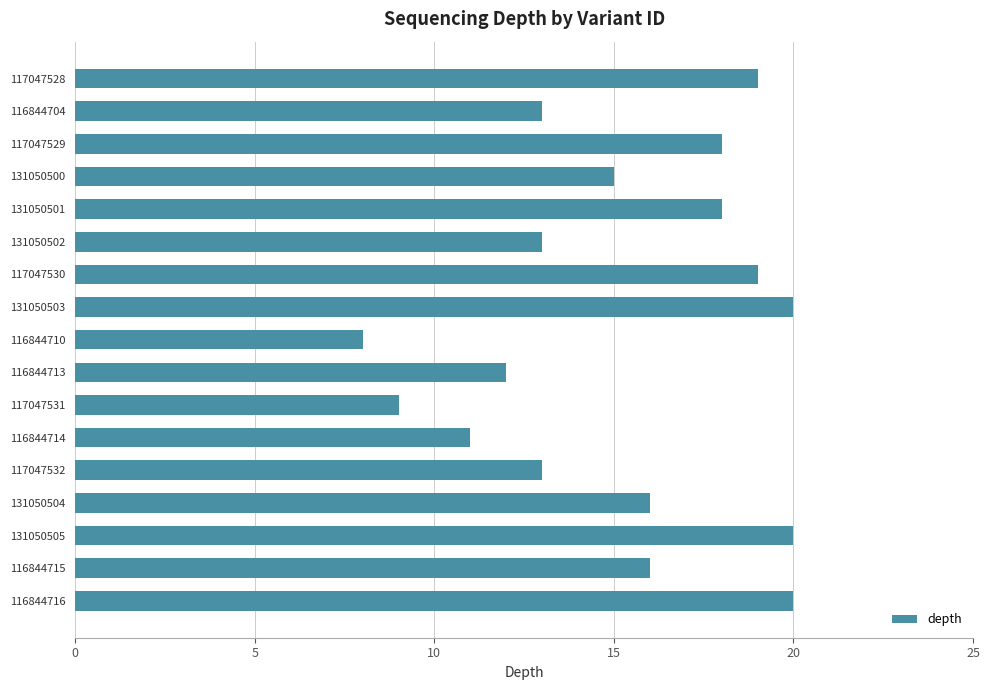

What is the smallest value displayed?

8